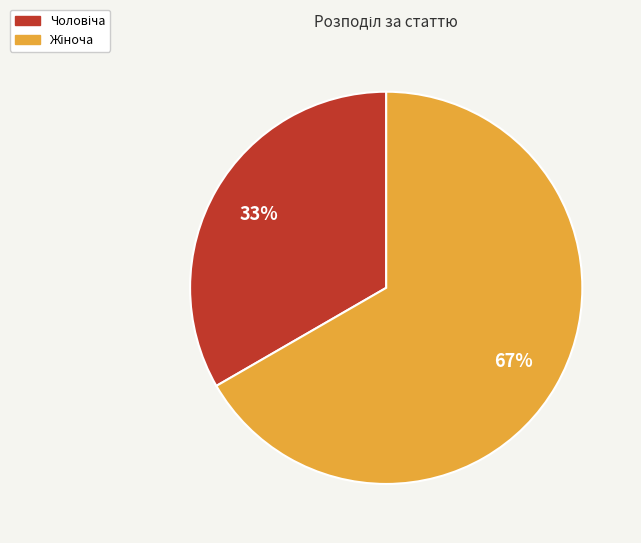

Does any single category account for the majority?

Yes